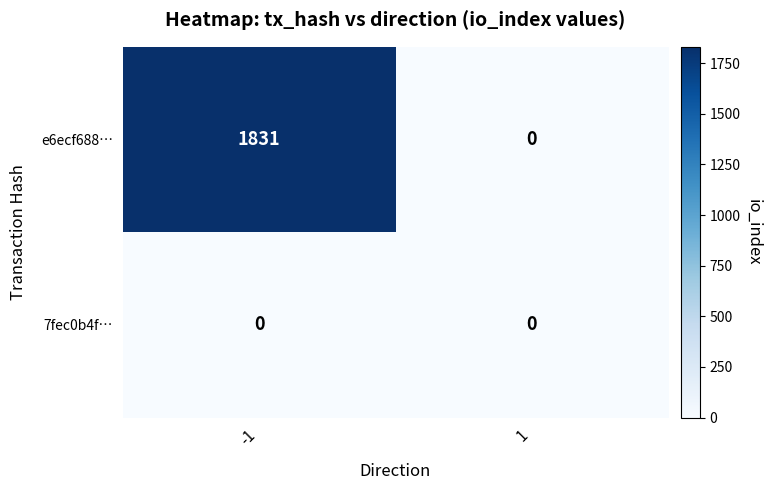

What is the approximate value of e6ecf688… at -1, to the nearest 100?

1800